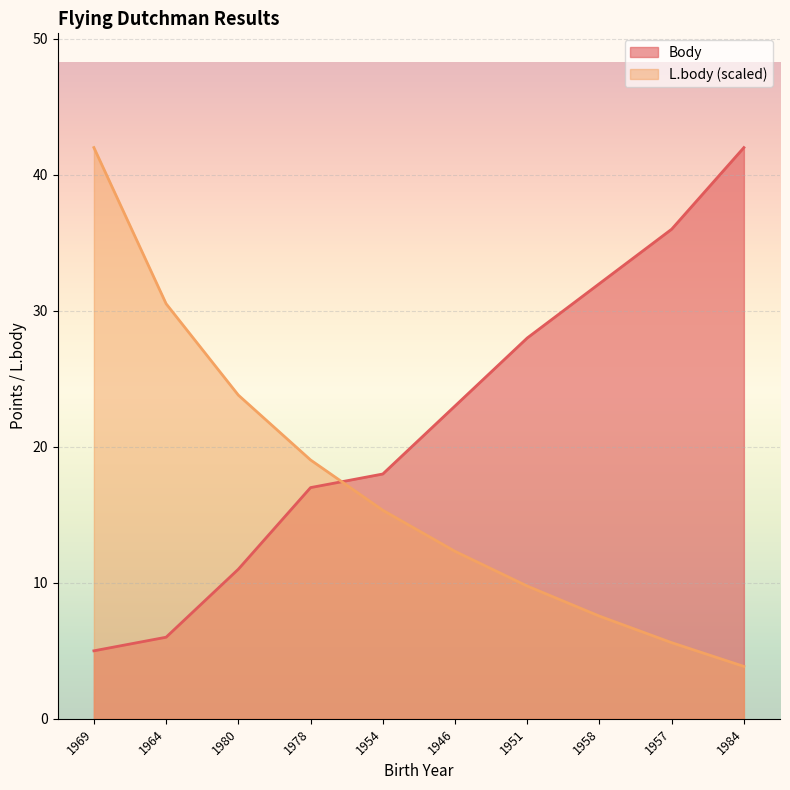

How many lines are shown in the chart?

2